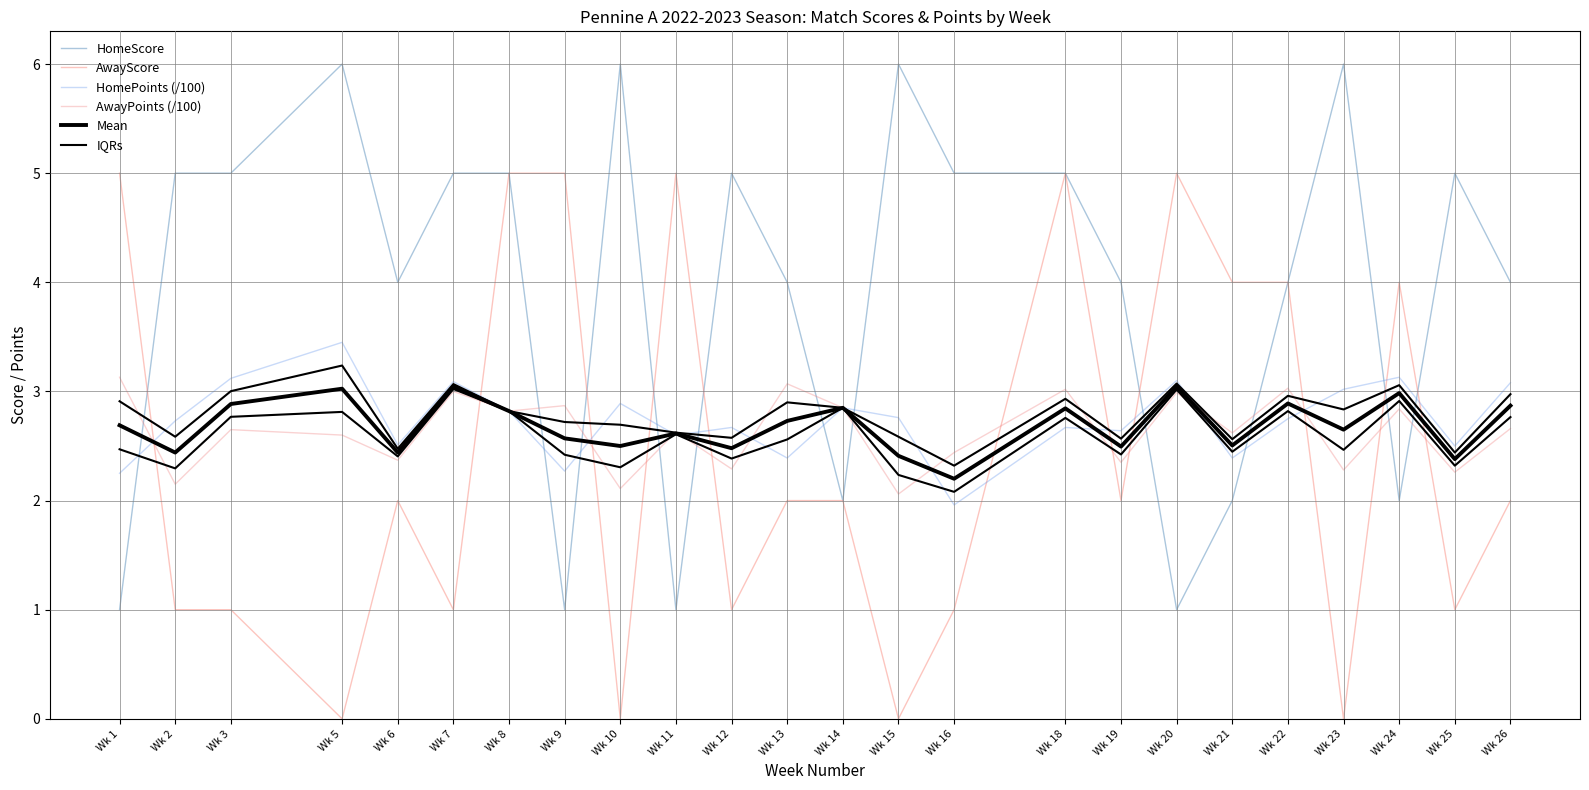

In HomePoints (/100), how many points are lower than both neighbors (excluding endpoints)?

8